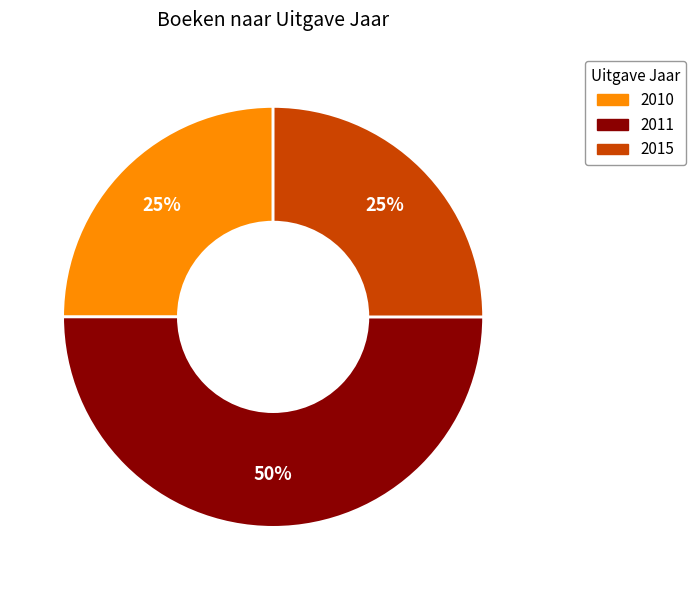

To the nearest percent, what is the average slice percentage?

33%